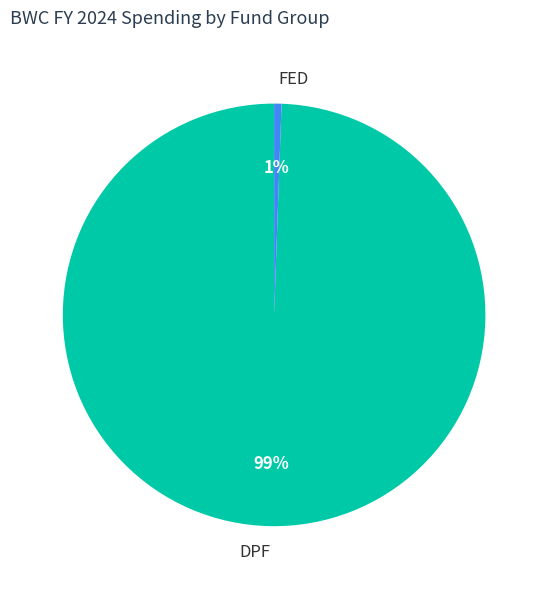

Which slice is the largest?

DPF